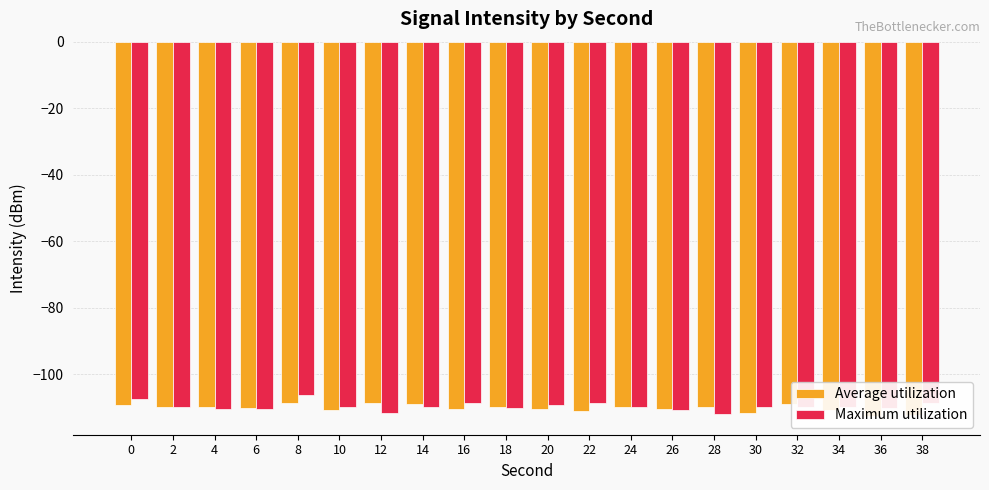

How many data points does each series have?

20